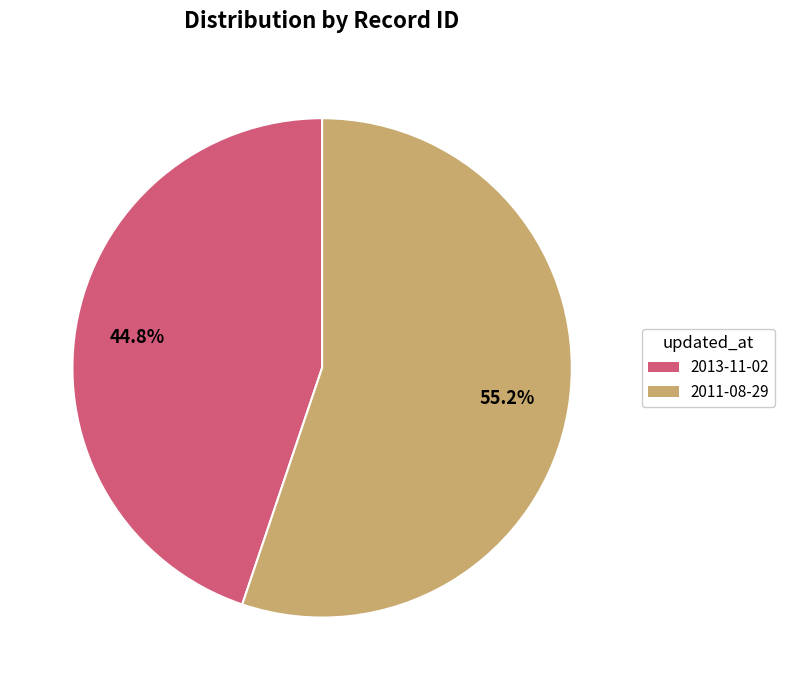

Which category has the smallest portion of the pie?

2013-11-02